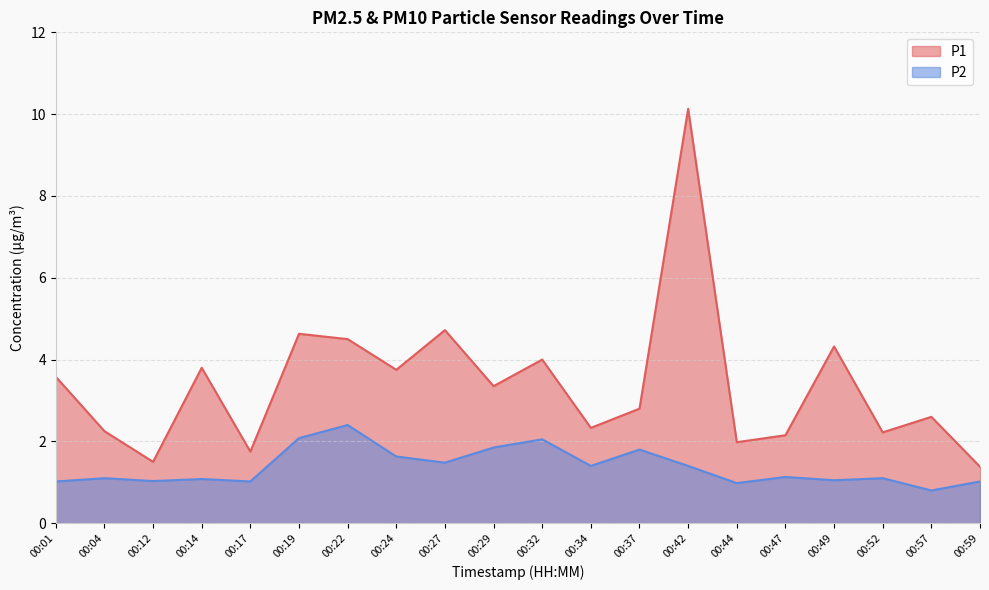

Between 00:17 and 00:57, which is larger?

00:57